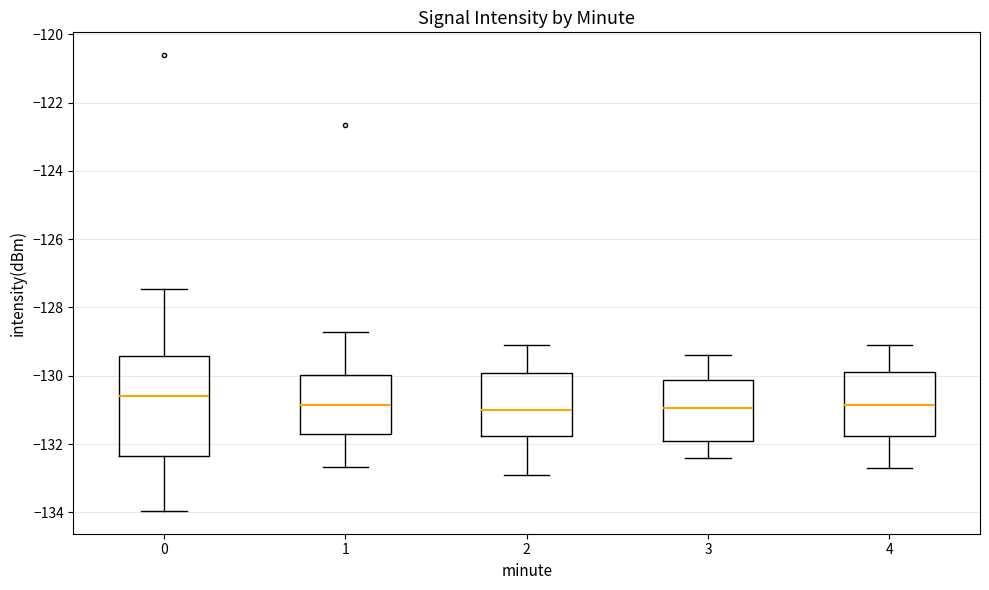

Reading left to right, read every box against the y-axis: the position of its median line, the range the box covers, and the ends of its whiskers. The values are not printed on the chart, so give them approximately, as read against the axis.

0: median -130.6, box -132.4 to -129.4, whiskers -134.0 to -127.4
1: median -130.8, box -131.8 to -130.0, whiskers -132.6 to -128.8
2: median -131.0, box -131.8 to -130.0, whiskers -132.8 to -129.0
3: median -131.0, box -131.8 to -130.2, whiskers -132.4 to -129.4
4: median -130.8, box -131.8 to -129.8, whiskers -132.6 to -129.0